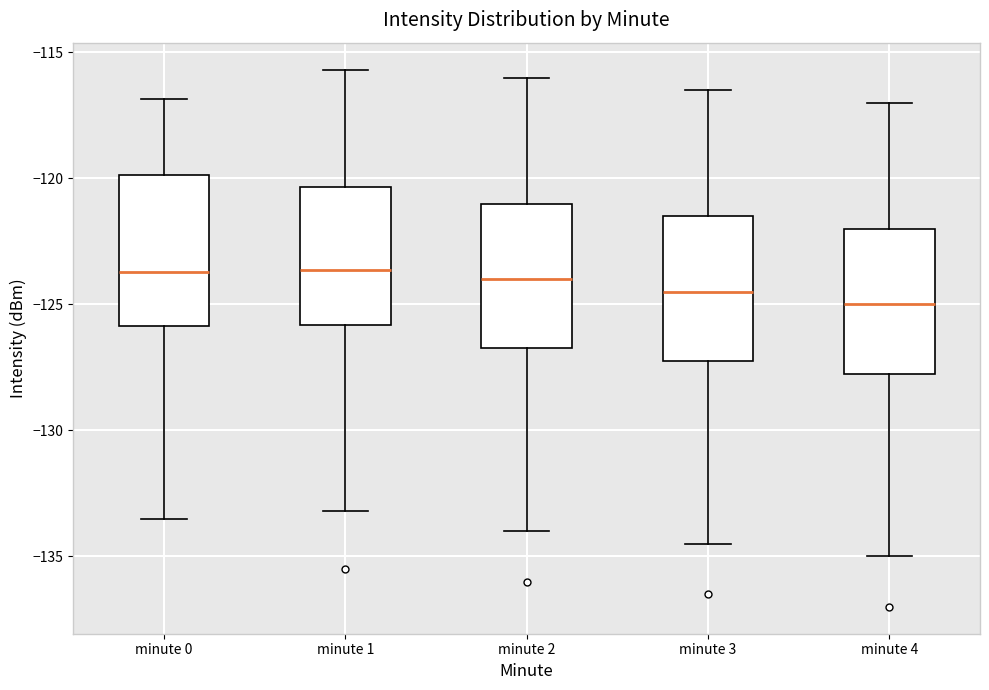

Reading left to right, read every box against the y-axis: the position of its median line, the range the box covers, and the ends of its whiskers. The values are not printed on the chart, so give them approximately, as read against the axis.

minute 0: median -123.5, box -126.0 to -120.0, whiskers -133.5 to -117.0
minute 1: median -123.5, box -126.0 to -120.5, whiskers -133.0 to -115.5
minute 2: median -124.0, box -126.5 to -121.0, whiskers -134.0 to -116.0
minute 3: median -124.5, box -127.0 to -121.5, whiskers -134.5 to -116.5
minute 4: median -125.0, box -127.5 to -122.0, whiskers -135.0 to -117.0